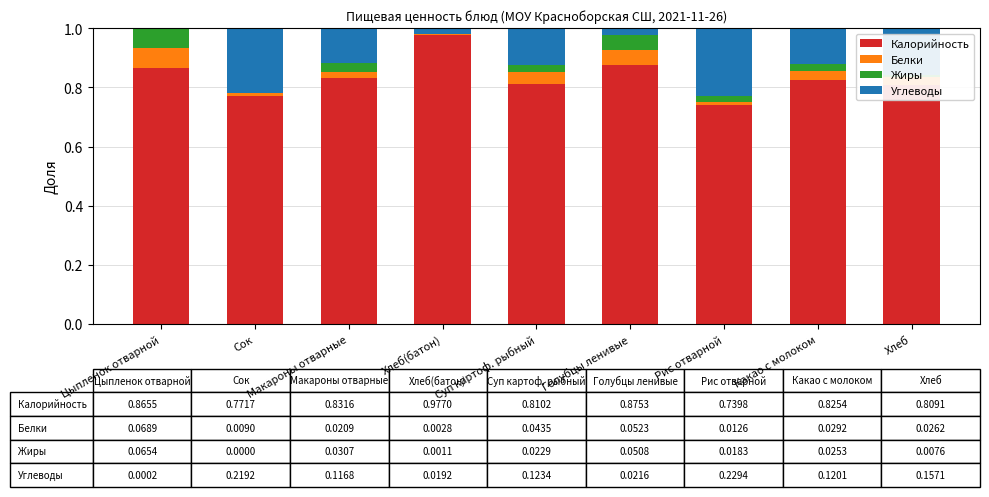

True or false: Калорийность has a value of 1.3 at Голубцы ленивые.

False